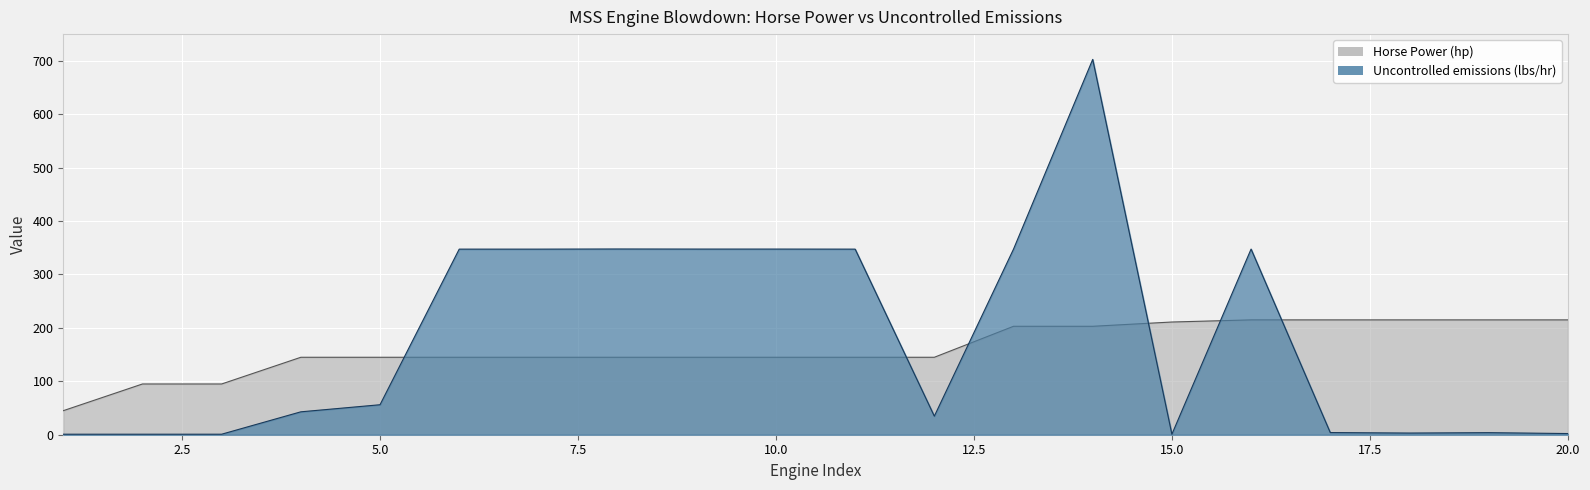

The value of Horse Power (hp) at 5 is 38.1. True or false?

False